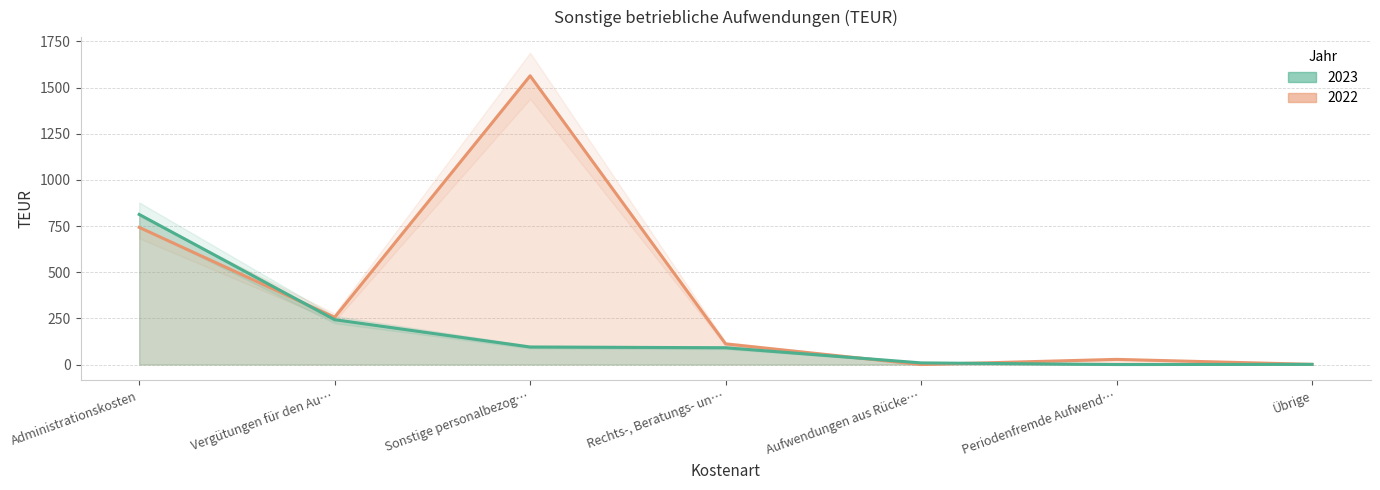

The value of 2023 at Vergütungen für den Au… is 112. True or false?

False